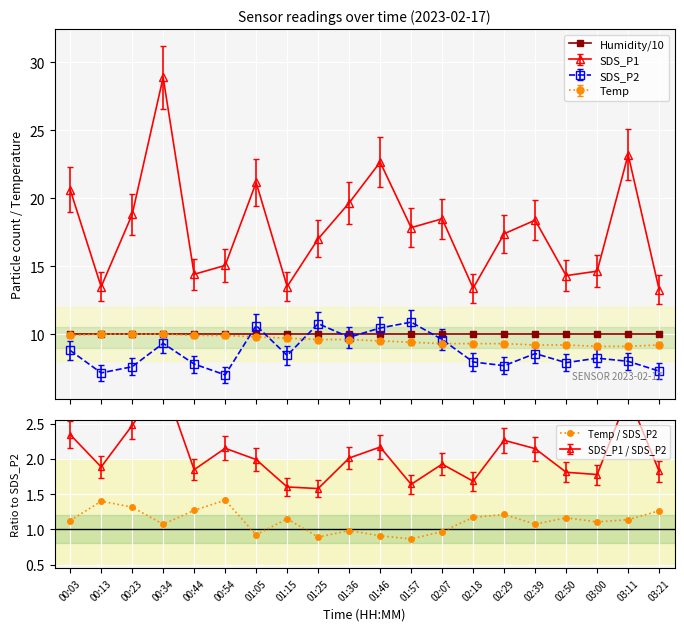

Where is the first local maximum for Temp / SDS_P2?

00:13